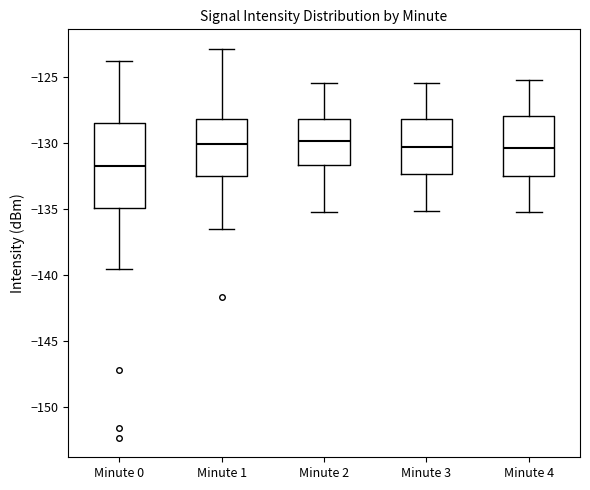

Where does the lower whisker of the box for Minute 3 end on the y-axis? The values are not printed on the chart, so give them approximately, as read against the axis.

-135.0